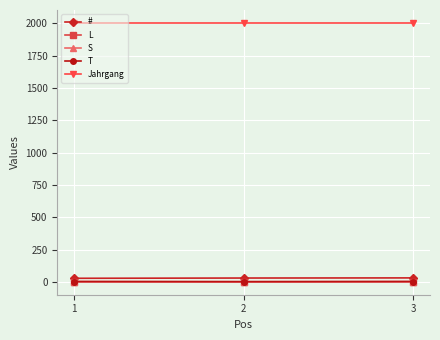

What are all the series names shown in the legend?

#, L, S, T, Jahrgang